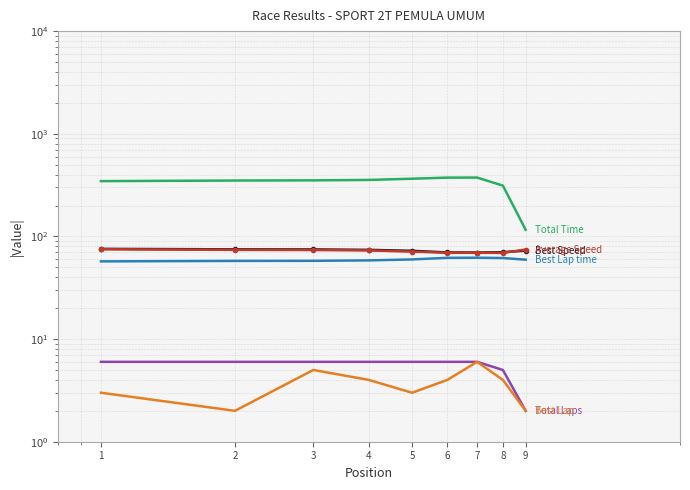

What is the sum of the Total Time values at 9 and 1?

461.6